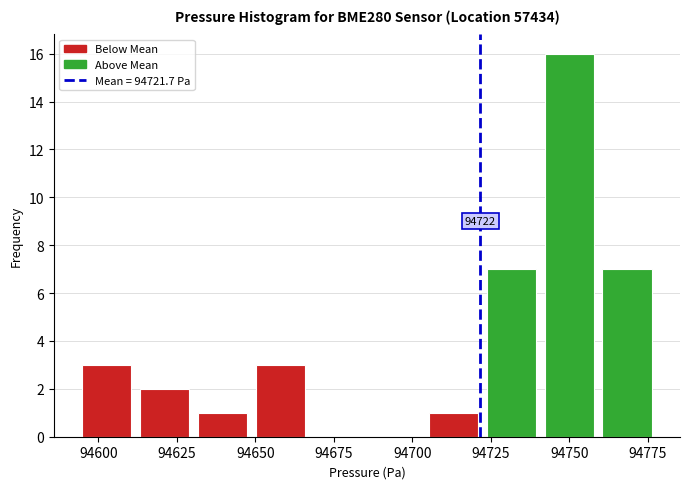

Read against the x-axis, roughly where is the centre of the tallest bar?

94750